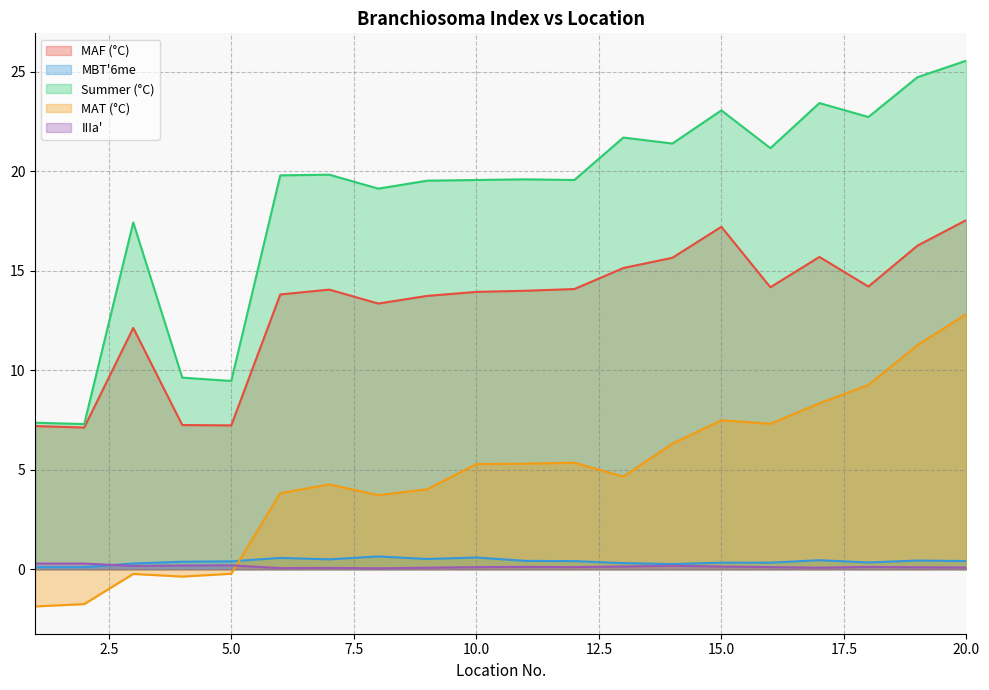

How many interior local valleys does the Summer (°C) series have?

7